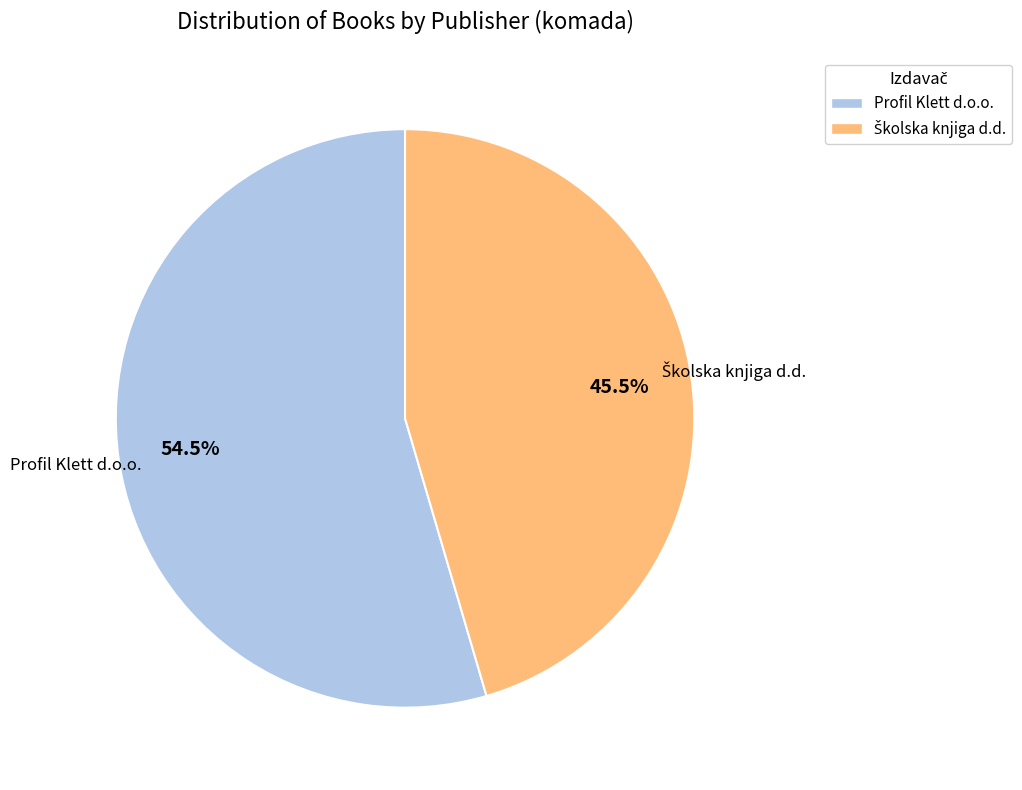

How many segments does this pie chart have?

2